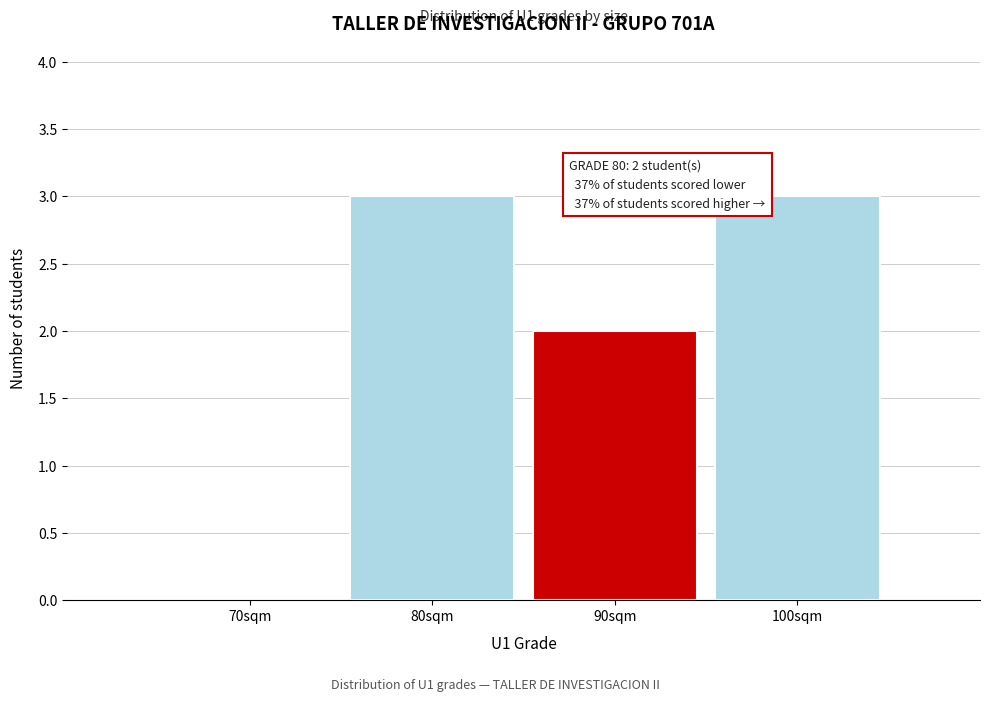

Reading left to right, transcribe all the data shown in this chart.

70sqm=0	80sqm=3	90sqm=2	100sqm=3